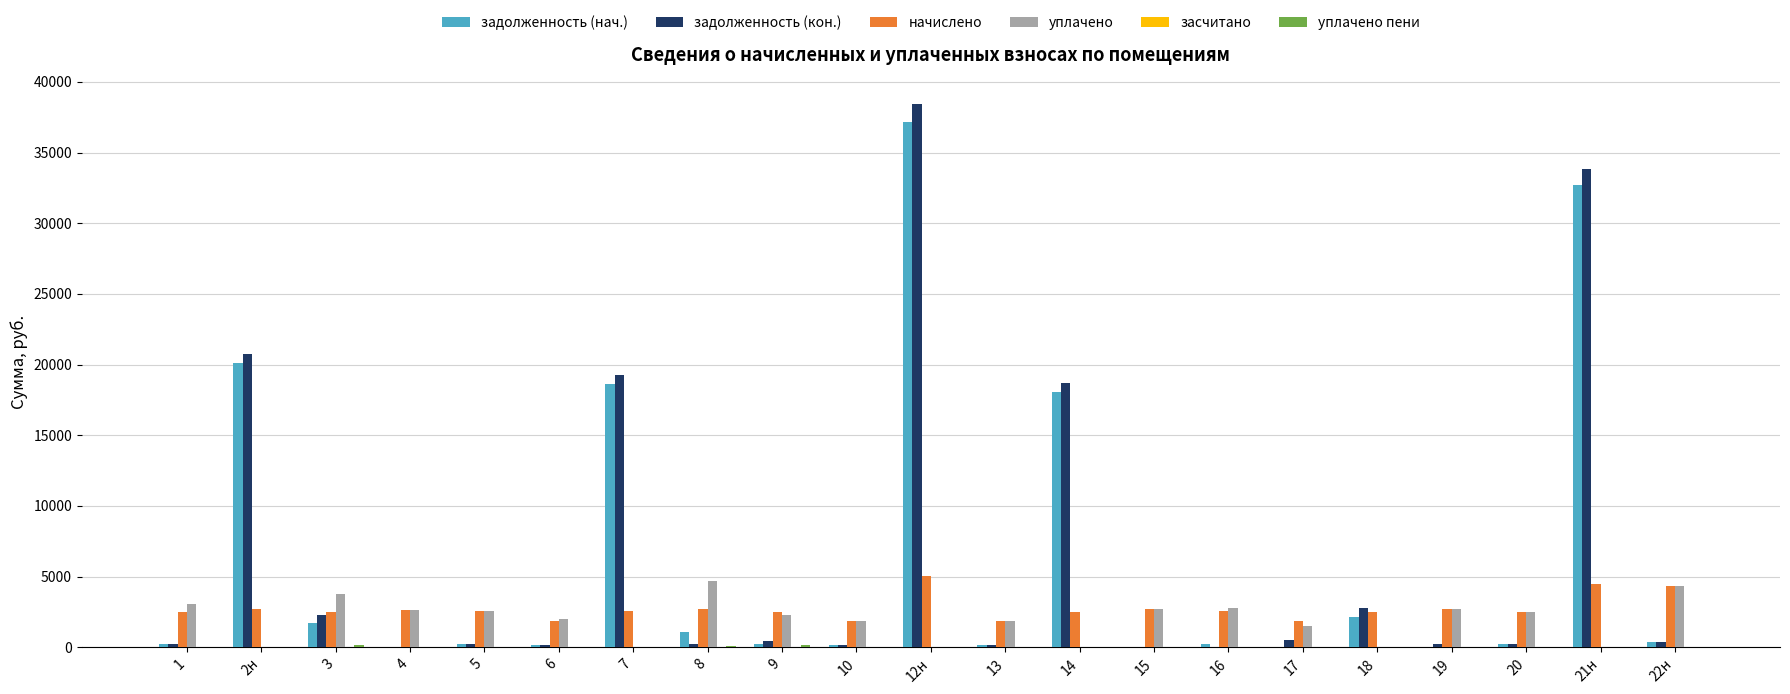

What is the total value across all series at 14?

39217.8